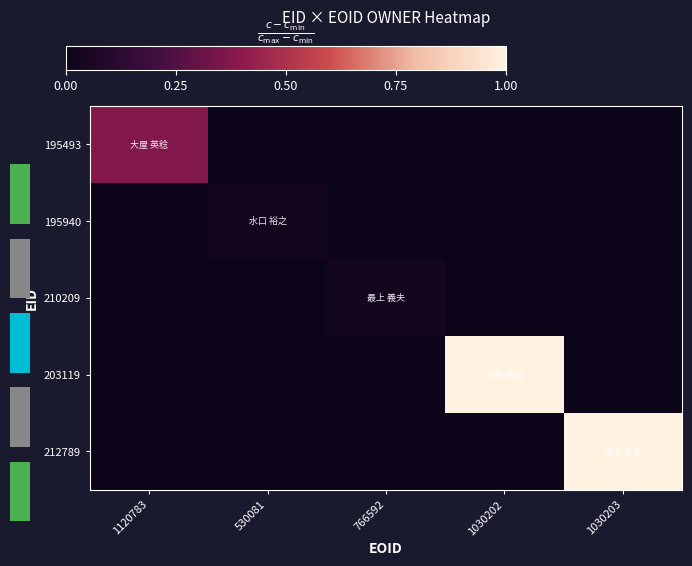

The value of 195940 at 530081 is 0.0. True or false?

False